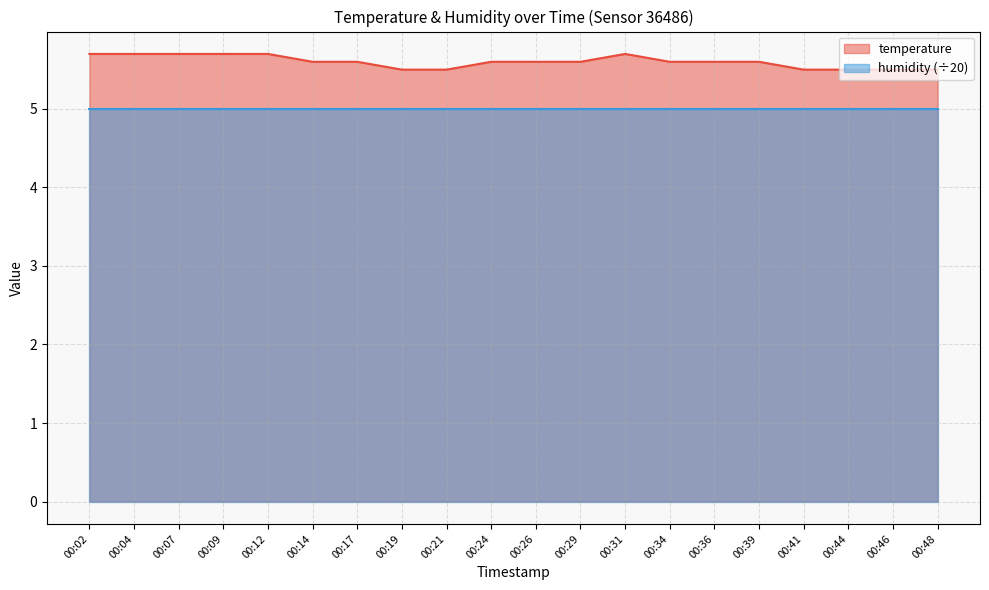

List the labels in order of value, smallest first.

00:19, 00:21, 00:41, 00:44, 00:46, 00:48, 00:14, 00:17, 00:24, 00:26, 00:29, 00:34, 00:36, 00:39, 00:02, 00:04, 00:07, 00:09, 00:12, 00:31